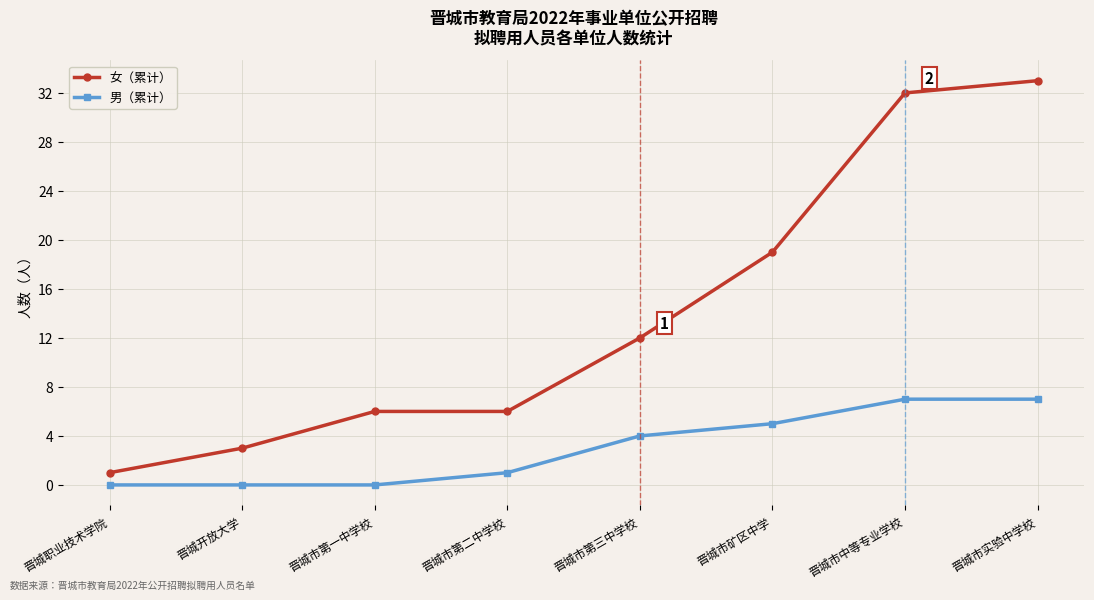

Reading left to right, extract all data points from this chart.

女（累计）: 1	3	6	6	12	19	32	33
男（累计）: 0	0	0	1	4	5	7	7